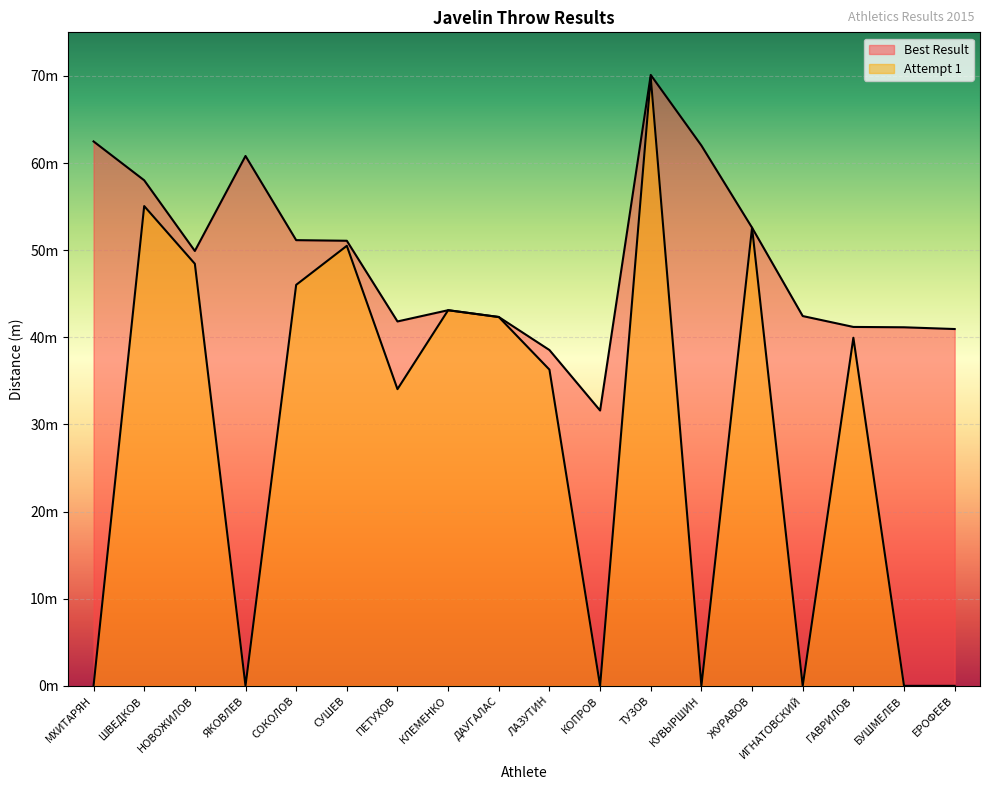

Where is Best Result nearest to the value 50?

НОВОЖИЛОВ